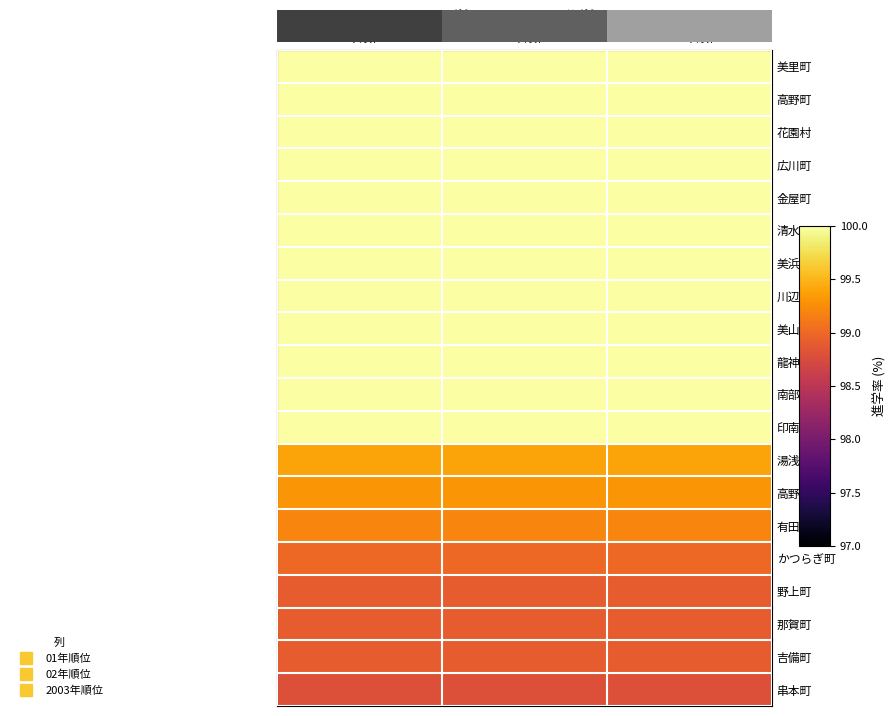

Between 0.0 and 1.0, which is larger?

1.0